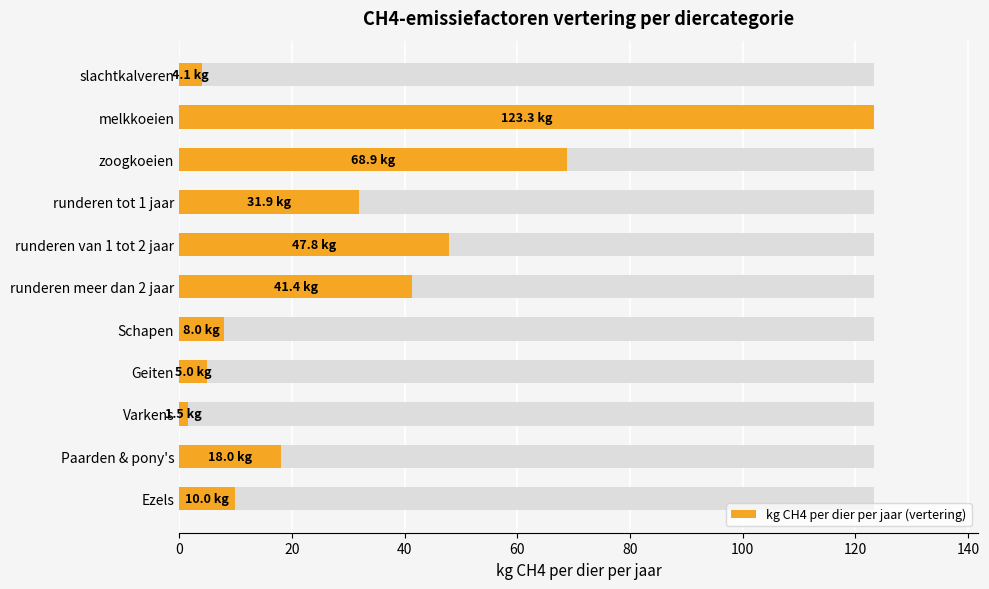

What is the sum of the values at Schapen and runderen tot 1 jaar?

39.9